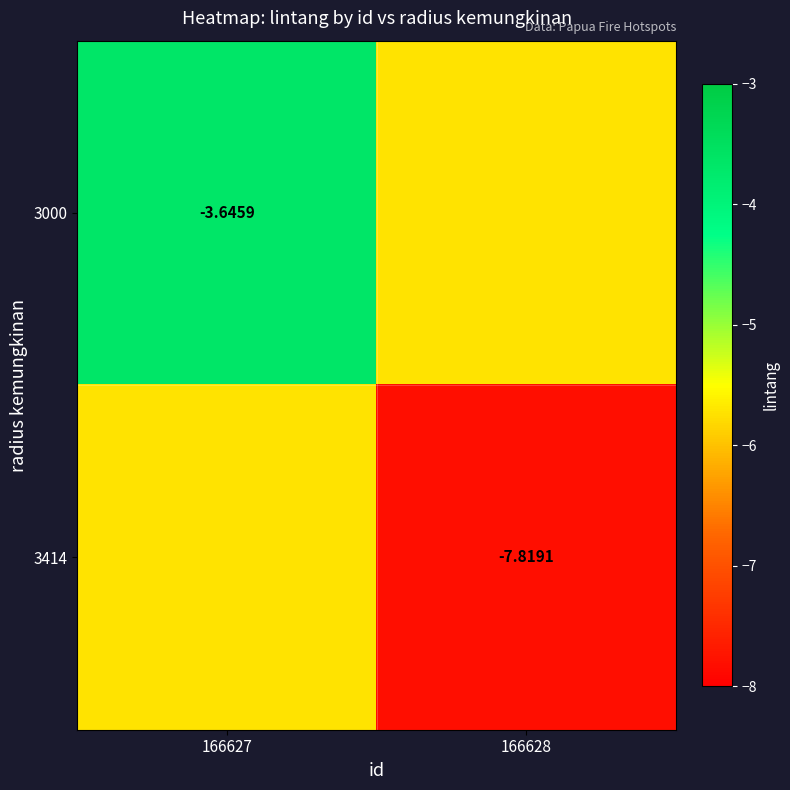

Which series has the largest total across all categories?

3000